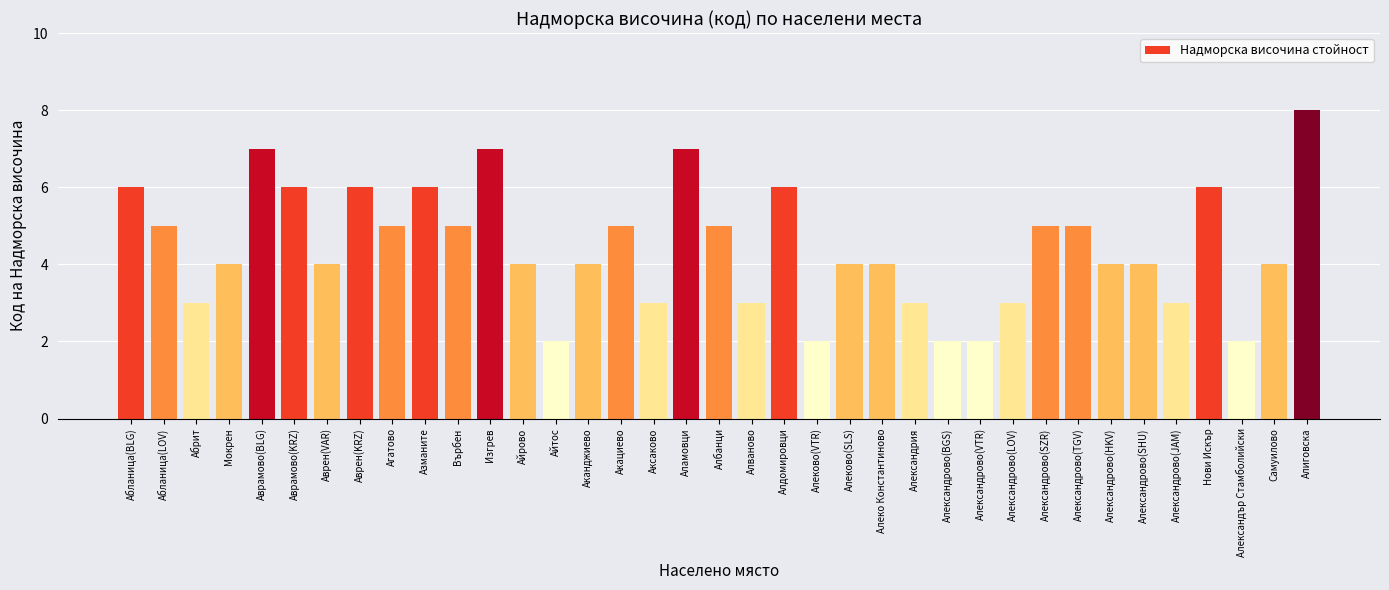

Is it true that the value at Абланица(LOV) is 8?

False